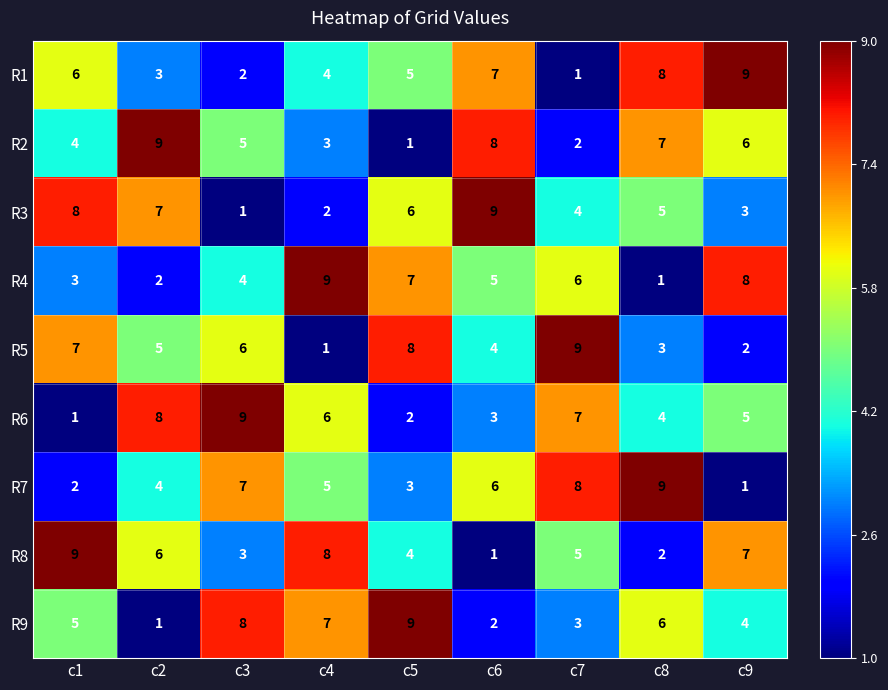

The value of R4 at c8 is 1. True or false?

True